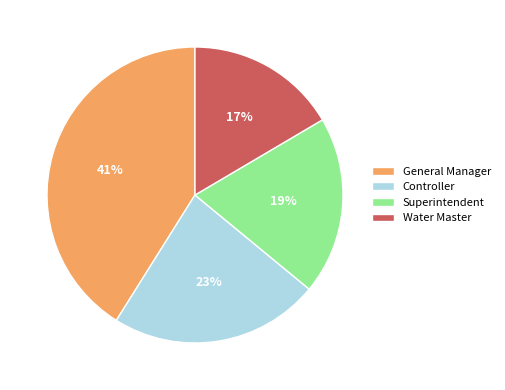

How many segments does this pie chart have?

4